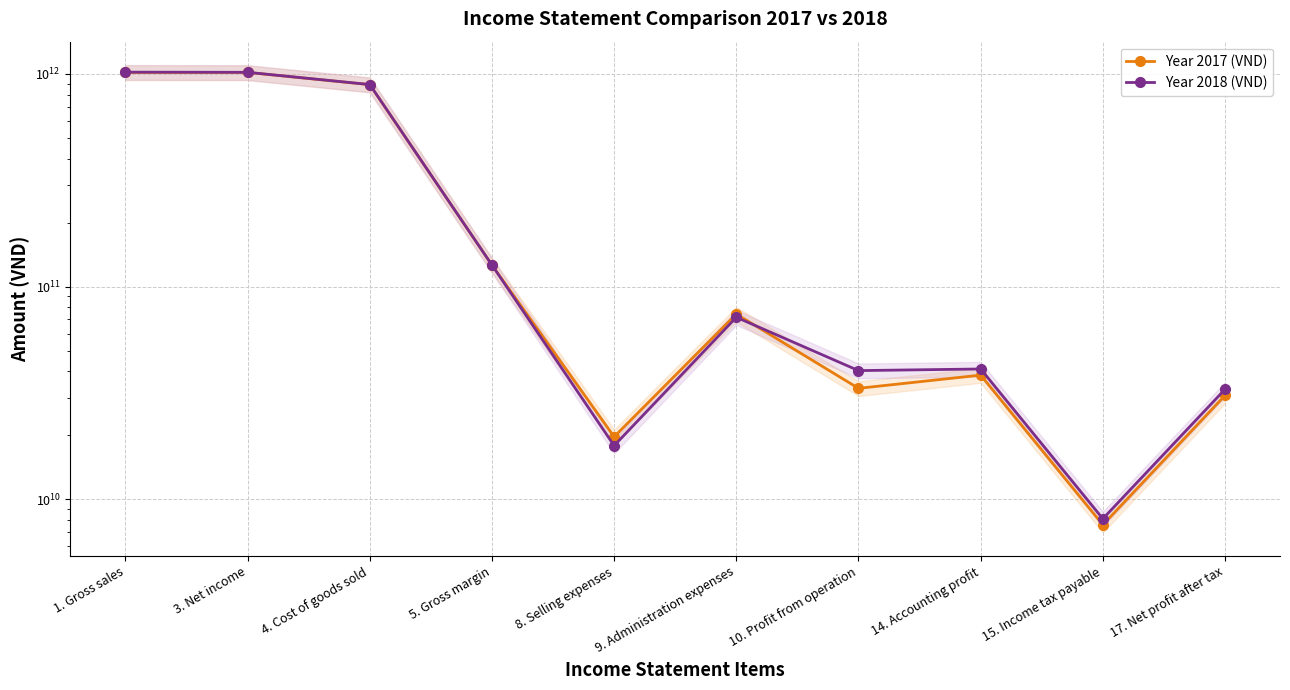

List the labels in order of Year 2018 (VND) value, smallest first.

15. Income tax payable, 8. Selling expenses, 17. Net profit after tax, 10. Profit from operation, 14. Accounting profit, 9. Administration expenses, 5. Gross margin, 4. Cost of goods sold, 3. Net income, 1. Gross sales